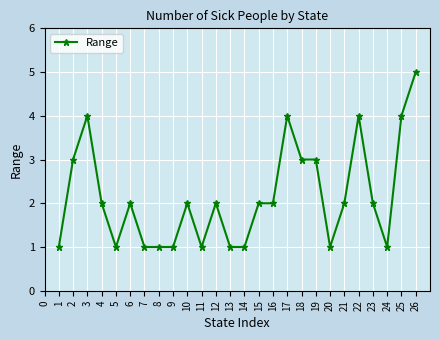

Approximately how many times larger is the value at 10 compared to 24?

2.0